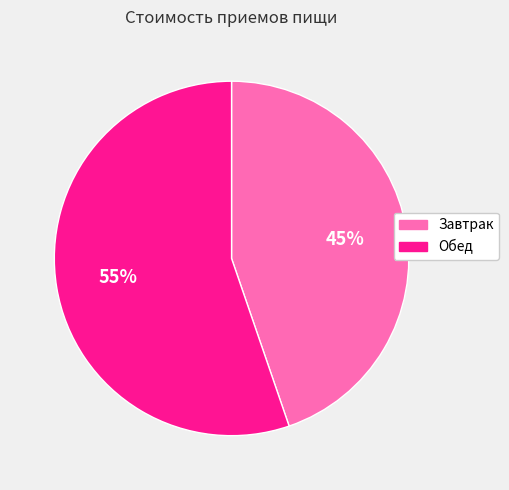

Which has a higher value, Обед or Завтрак?

Обед